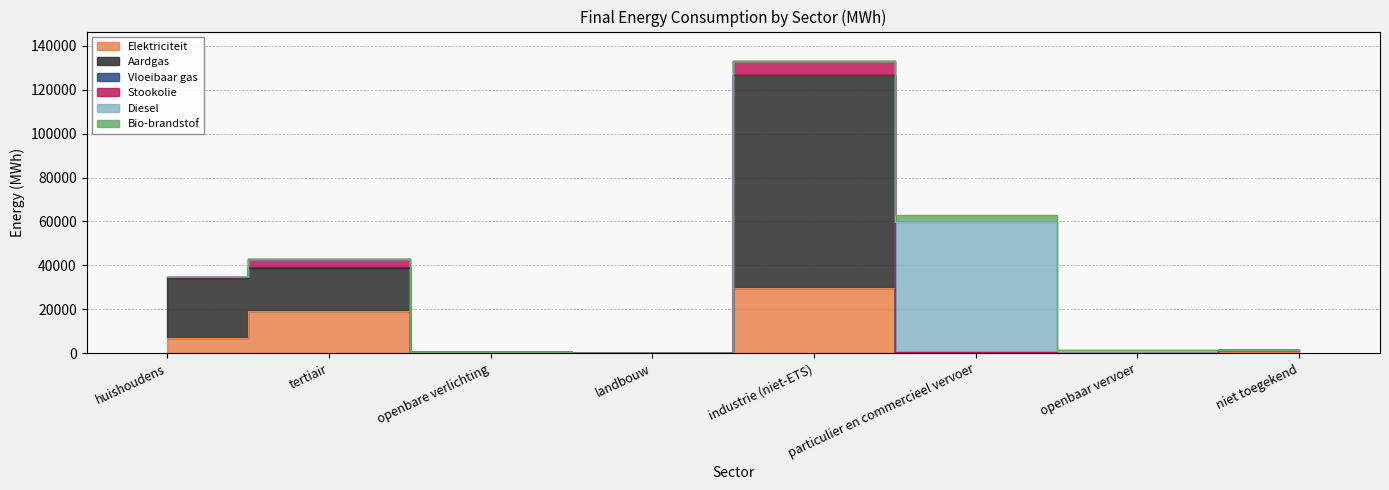

At which category does the chart reach its peak across all series?

industrie (niet-ETS)